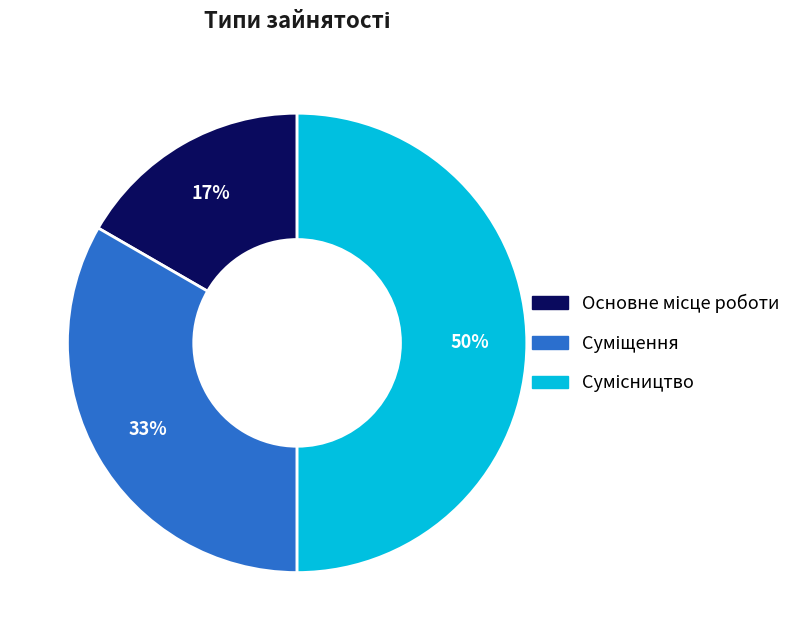

To the nearest percent, what is the average slice percentage?

33%